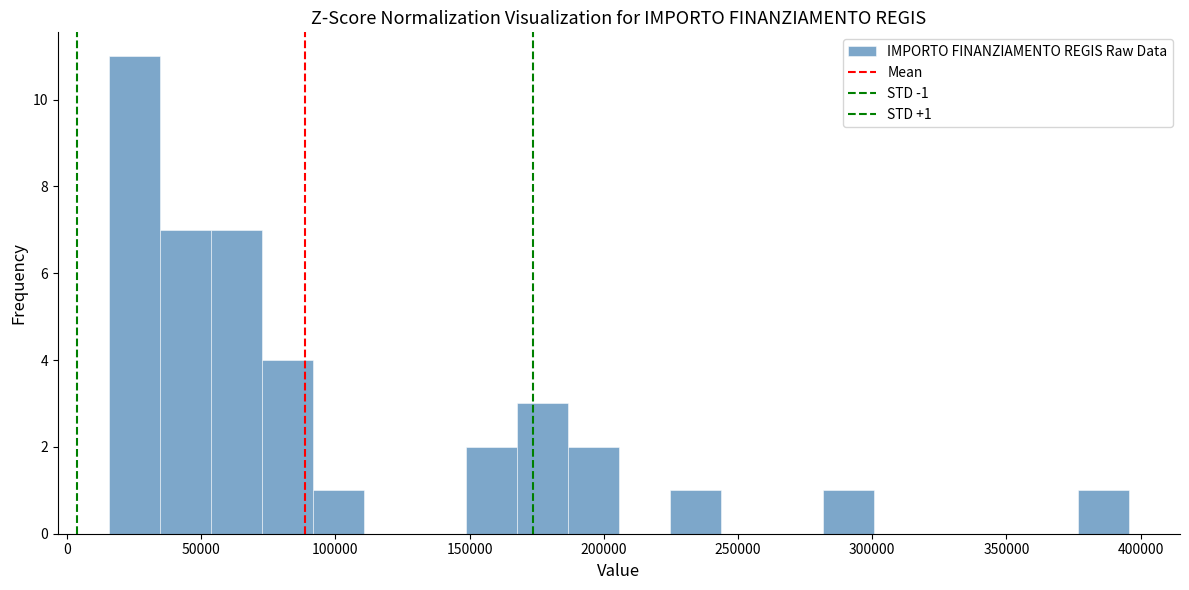

Around what value on the x-axis is the tallest bar? Give the approximate position of its centre, as read against the axis.

25000